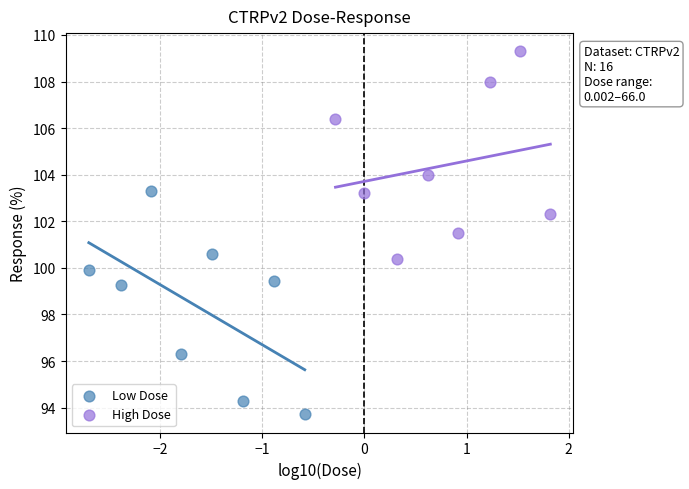

Which series reaches the minimum Y coordinate?

Low Dose